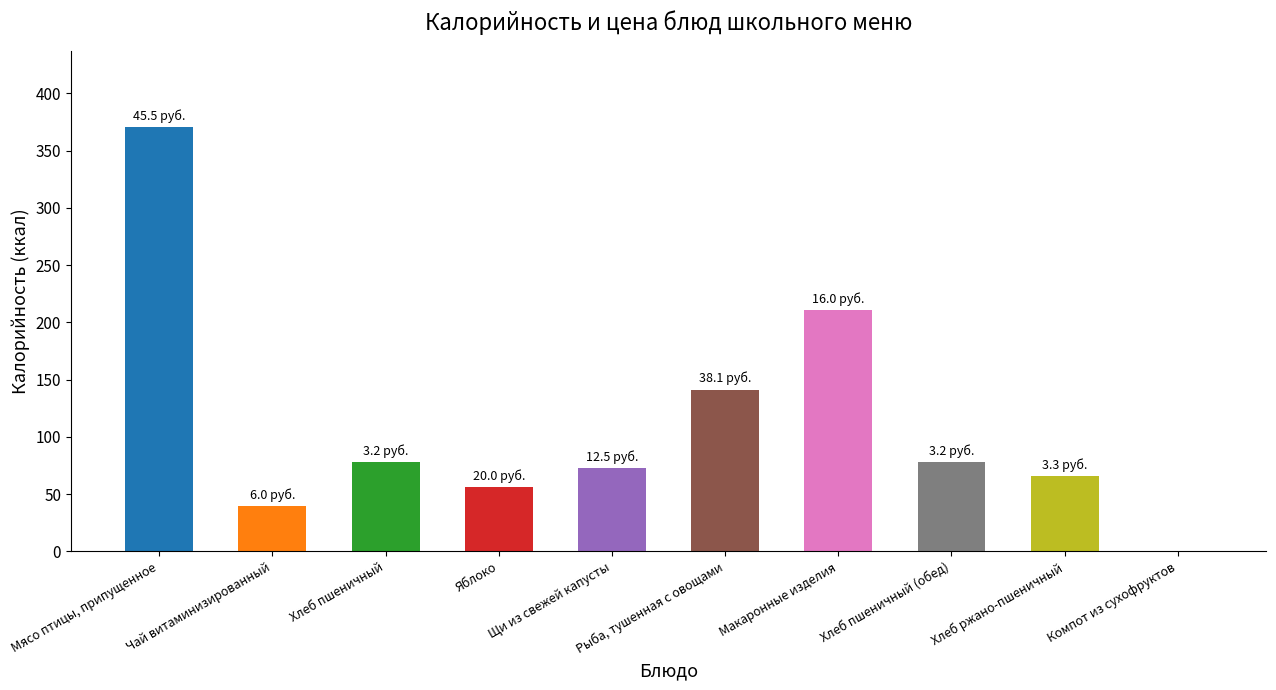

Count the number of data series in this chart.

1